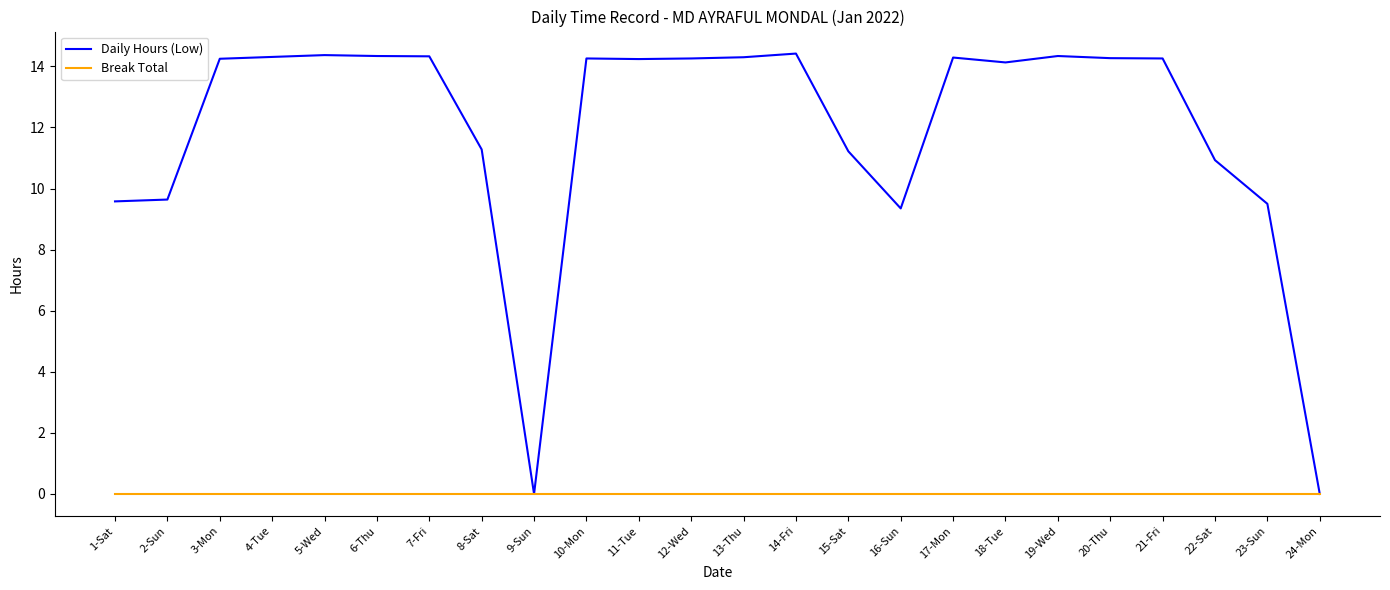

What is the spread (max minus min) of values at 17-Mon?

14.3